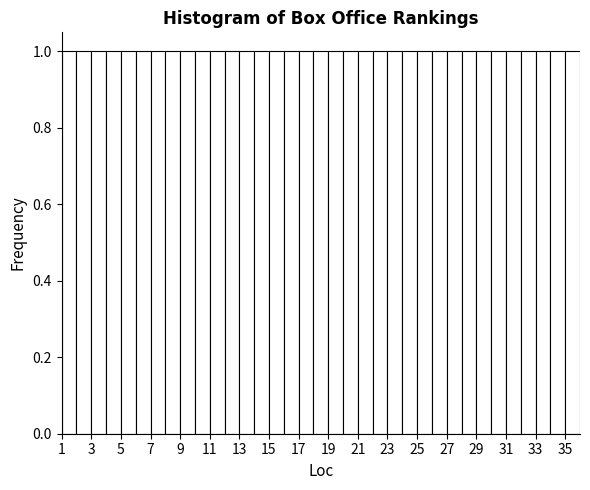

Reading left to right, transcribe this chart: for each bar, give the range it covers on the x-axis and its height. The values are not printed on the chart, so give them approximately, as read against the axis.

1 to 2: 1
2 to 3: 1
3 to 4: 1
4 to 5: 1
5 to 6: 1
6 to 7: 1
7 to 8: 1
8 to 9: 1
9 to 10: 1
10 to 11: 1
11 to 12: 1
12 to 13: 1
13 to 14: 1
14 to 15: 1
15 to 16: 1
16 to 17: 1
17 to 18: 1
18 to 19: 1
19 to 20: 1
20 to 21: 1
21 to 22: 1
22 to 23: 1
23 to 24: 1
24 to 25: 1
25 to 26: 1
26 to 27: 1
27 to 28: 1
28 to 29: 1
29 to 30: 1
30 to 31: 1
31 to 32: 1
32 to 33: 1
33 to 34: 1
34 to 35: 1
35 to 36: 1